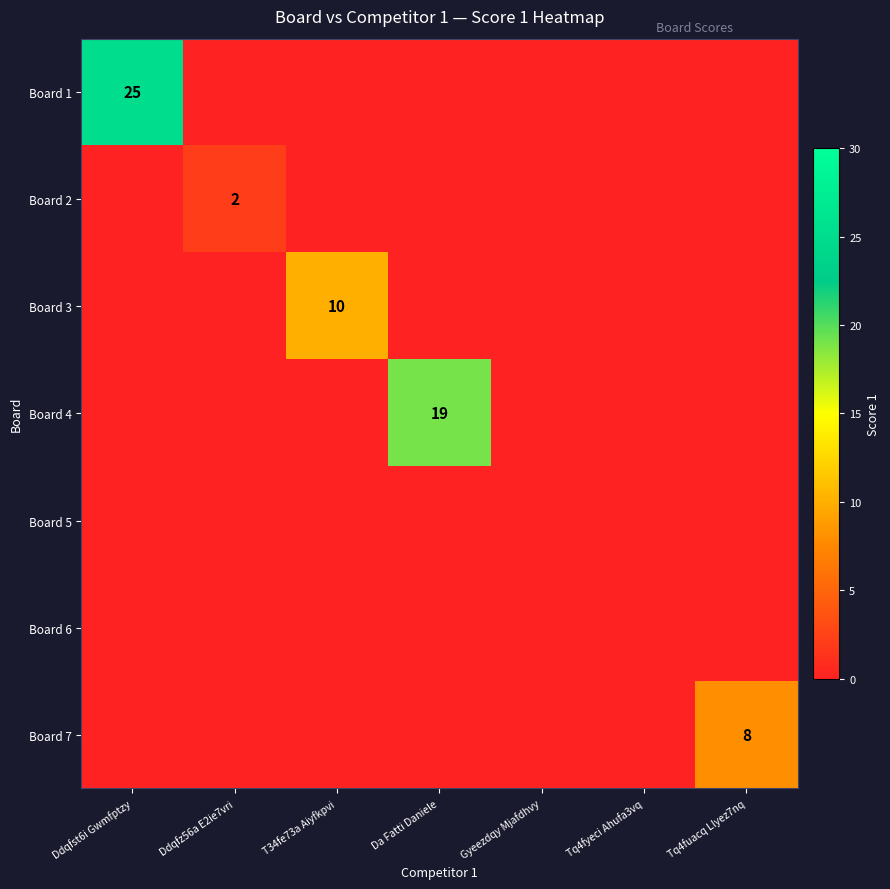

Which series has the largest range (max minus min)?

Board 1